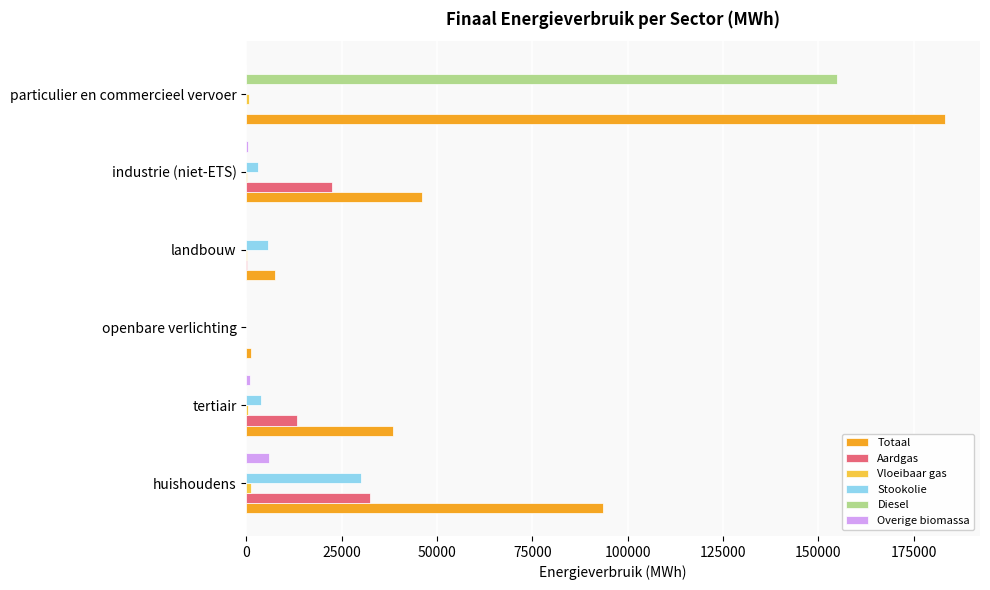

Is it true that Diesel equals 87606.1 at industrie (niet-ETS)?

False